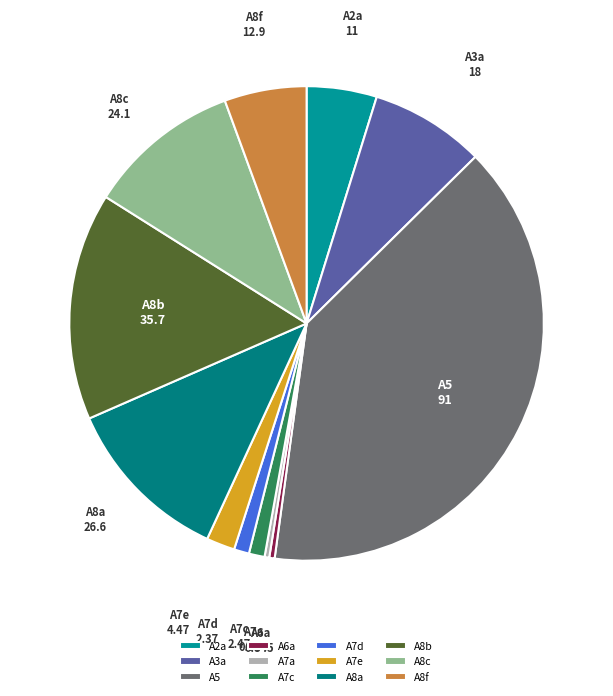

True or false: A5 accounts for 51% of the total.

False